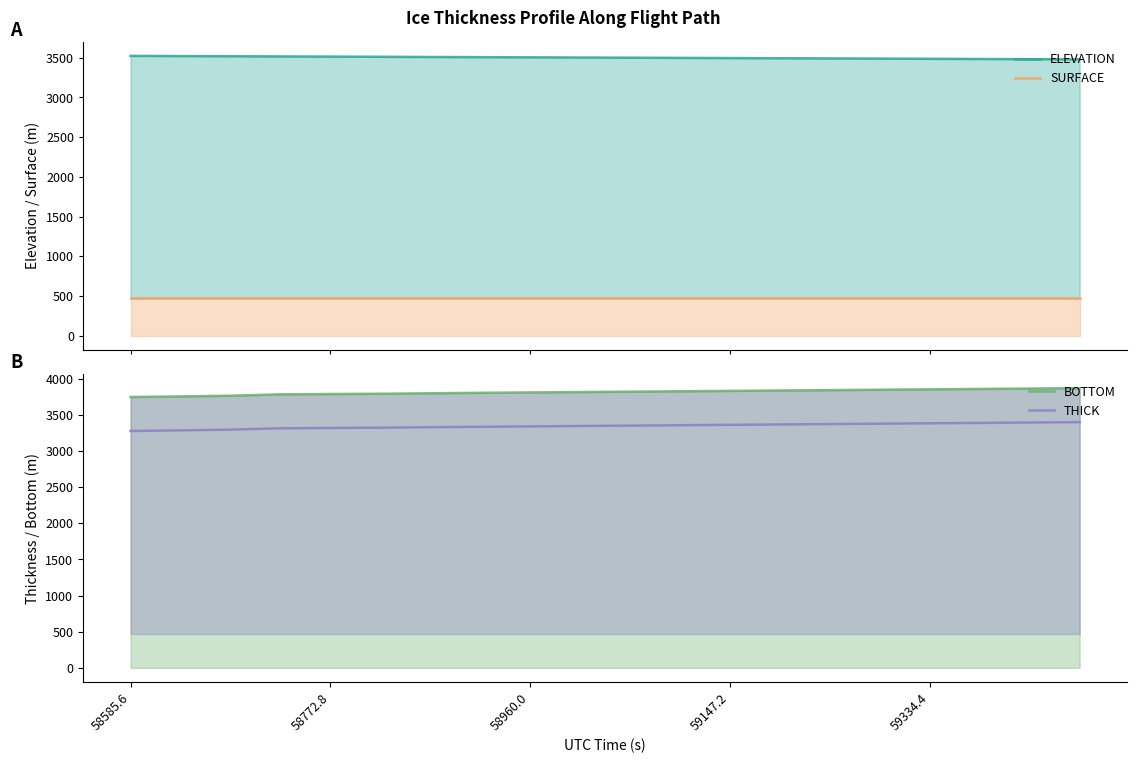

How many series are shown in this chart?

4